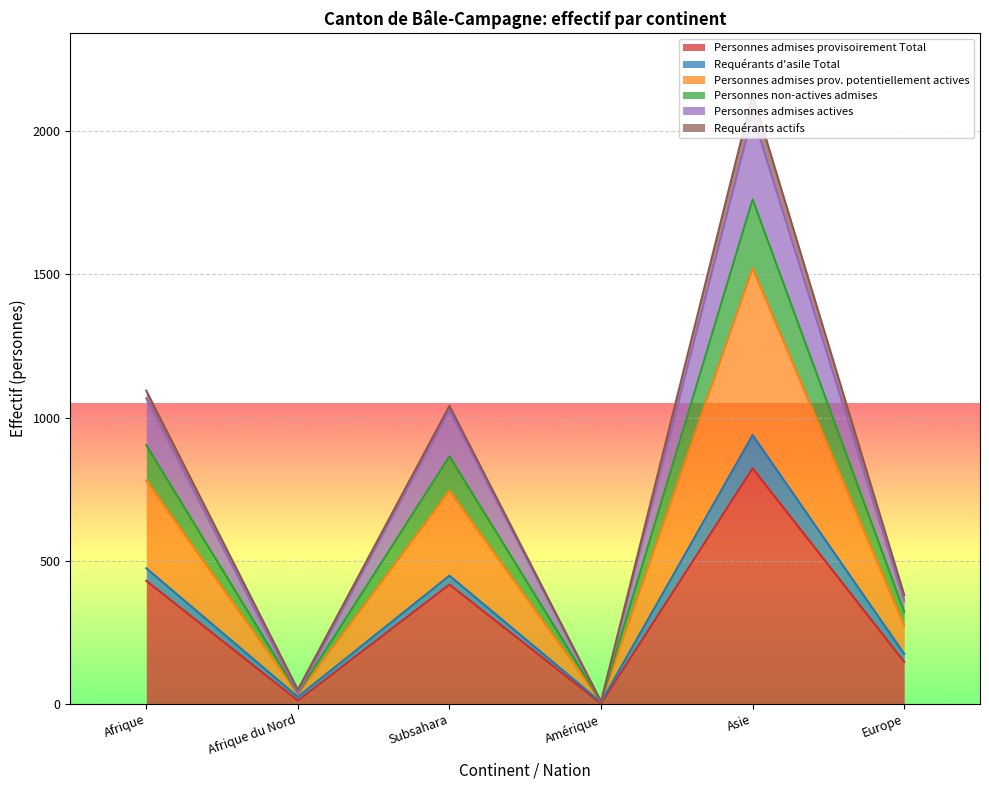

What is the maximum value for Personnes admises provisoirement Total?

823